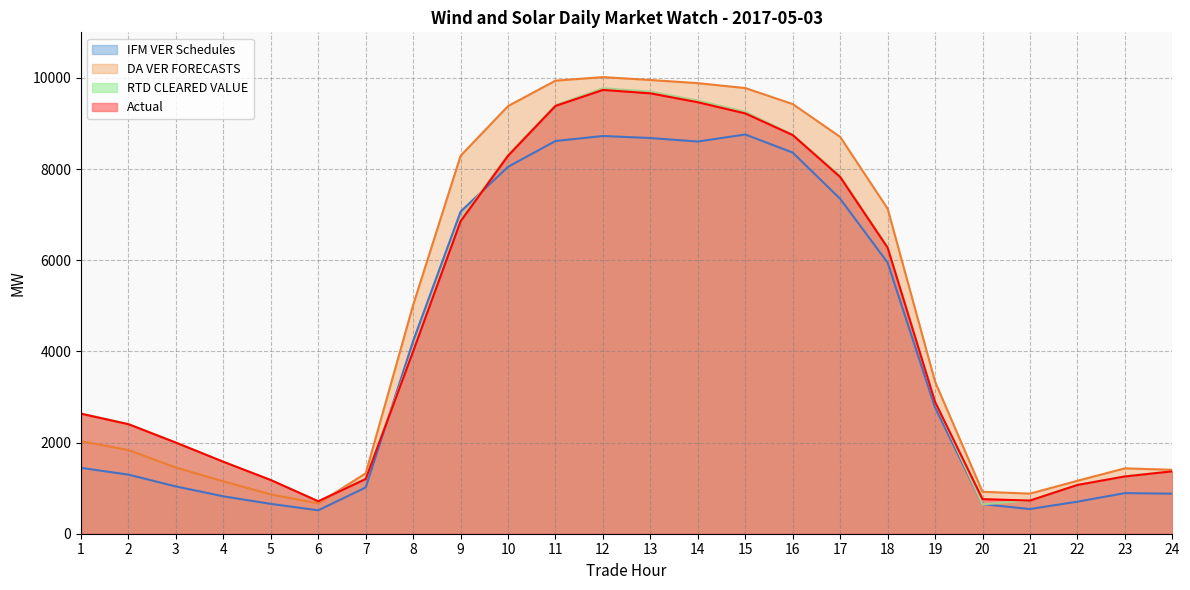

What is the difference between the highest and lowest values at 7?

310.2